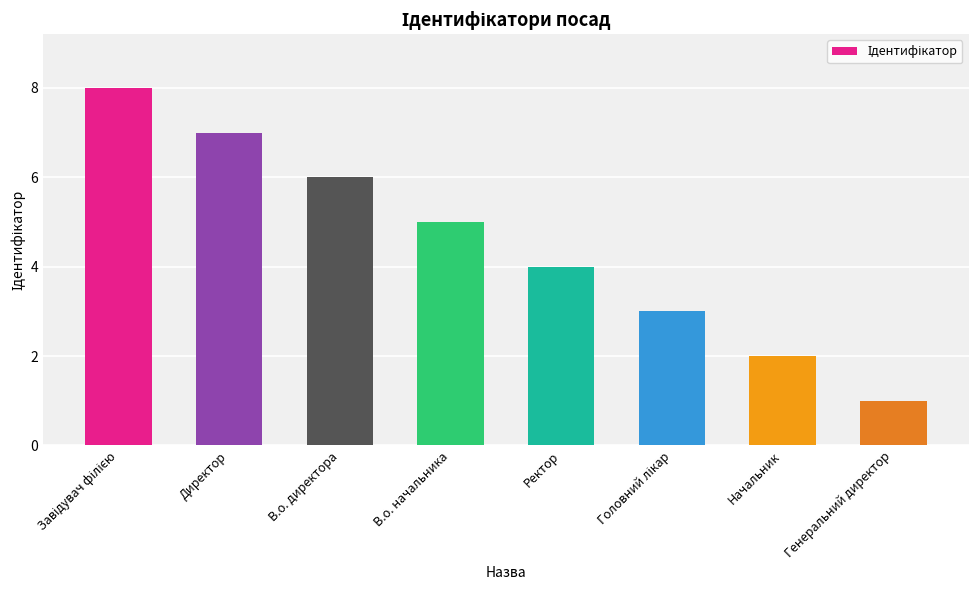

What position from the left is Начальник?

7